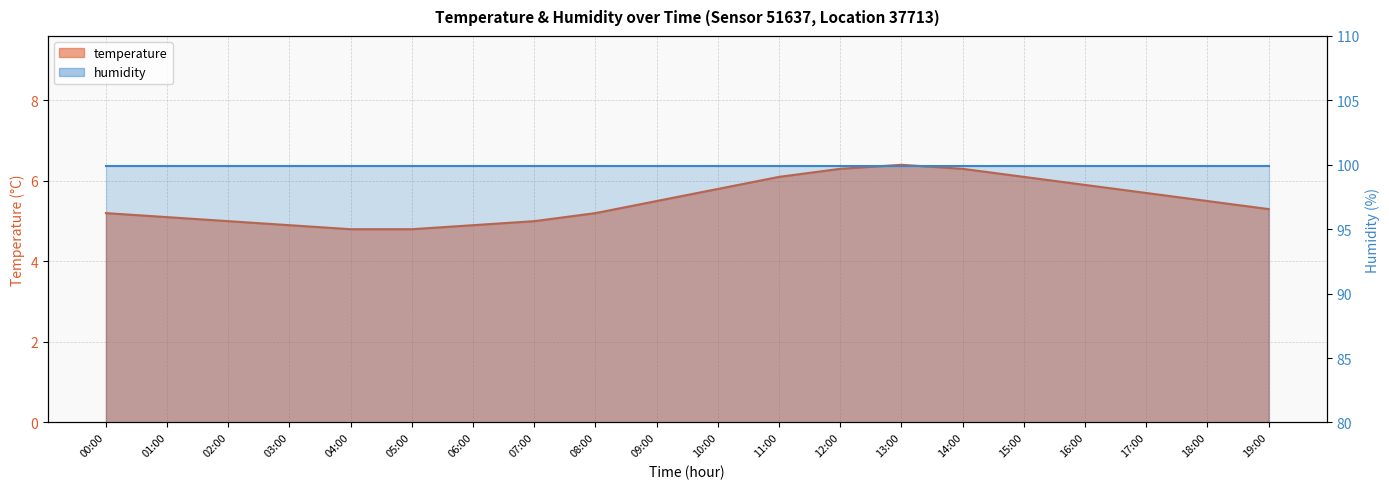

The chart shows a value of 6.1 at 15:00. True or false?

True